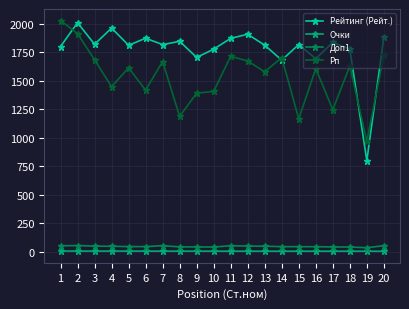

Which series has the widest spread of values?

Рейтинг (Рейт.)